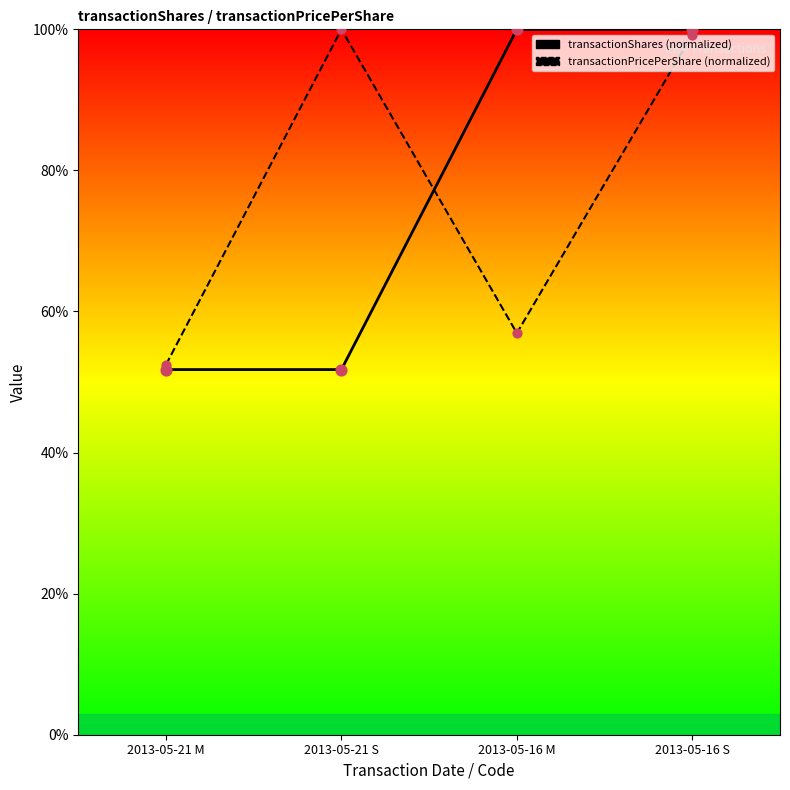

What are all the series names shown in the legend?

transactionShares, transactionPricePerShare